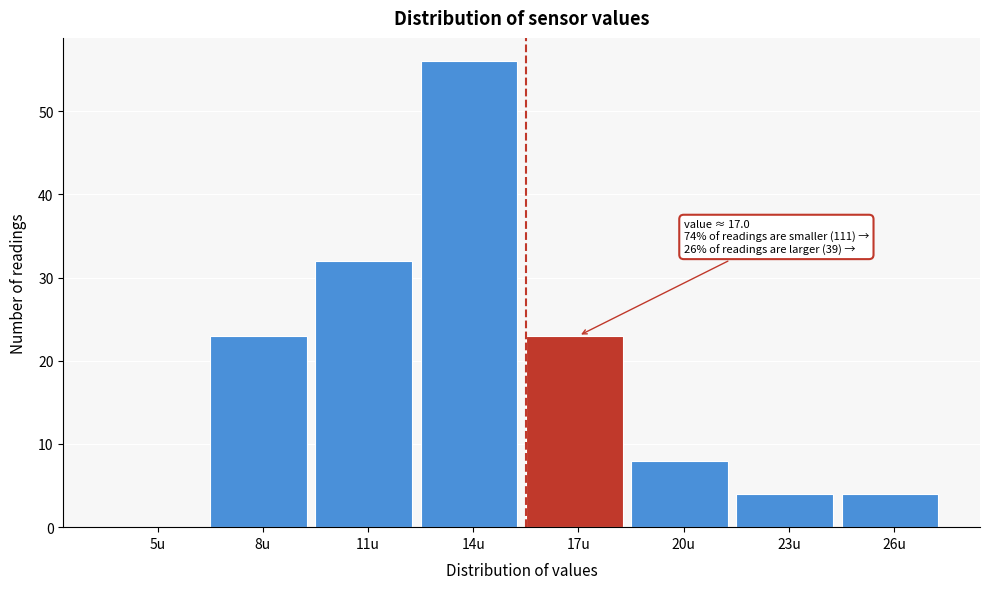

Reading left to right, what are all the values shown in this chart?

5u=0	8u=23	11u=32	14u=56	17u=23	20u=8	23u=4	26u=4